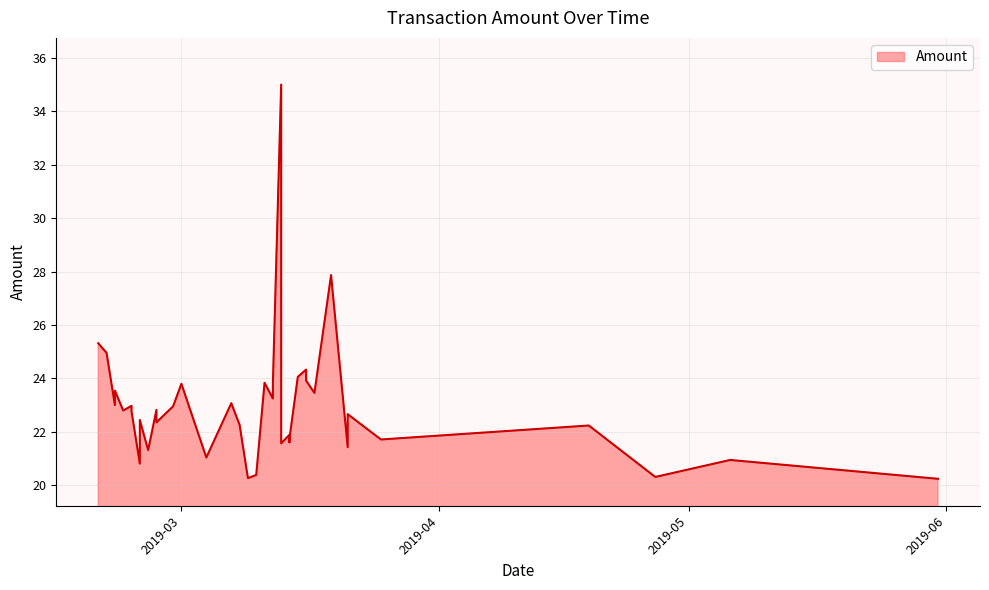

What is the difference between the second highest and second lowest values?

7.6